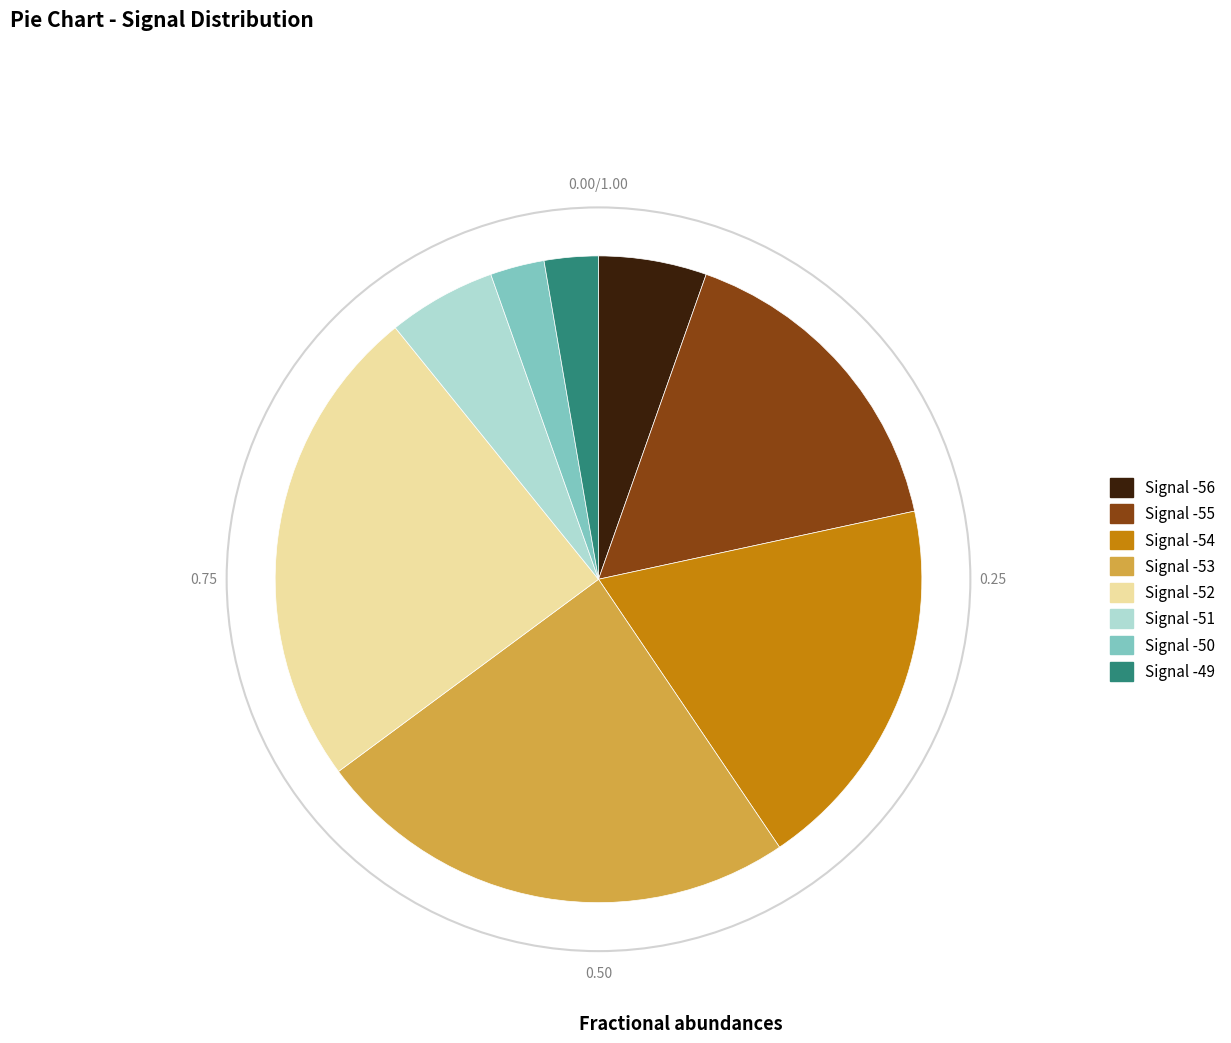

Is there a majority slice in this chart?

No